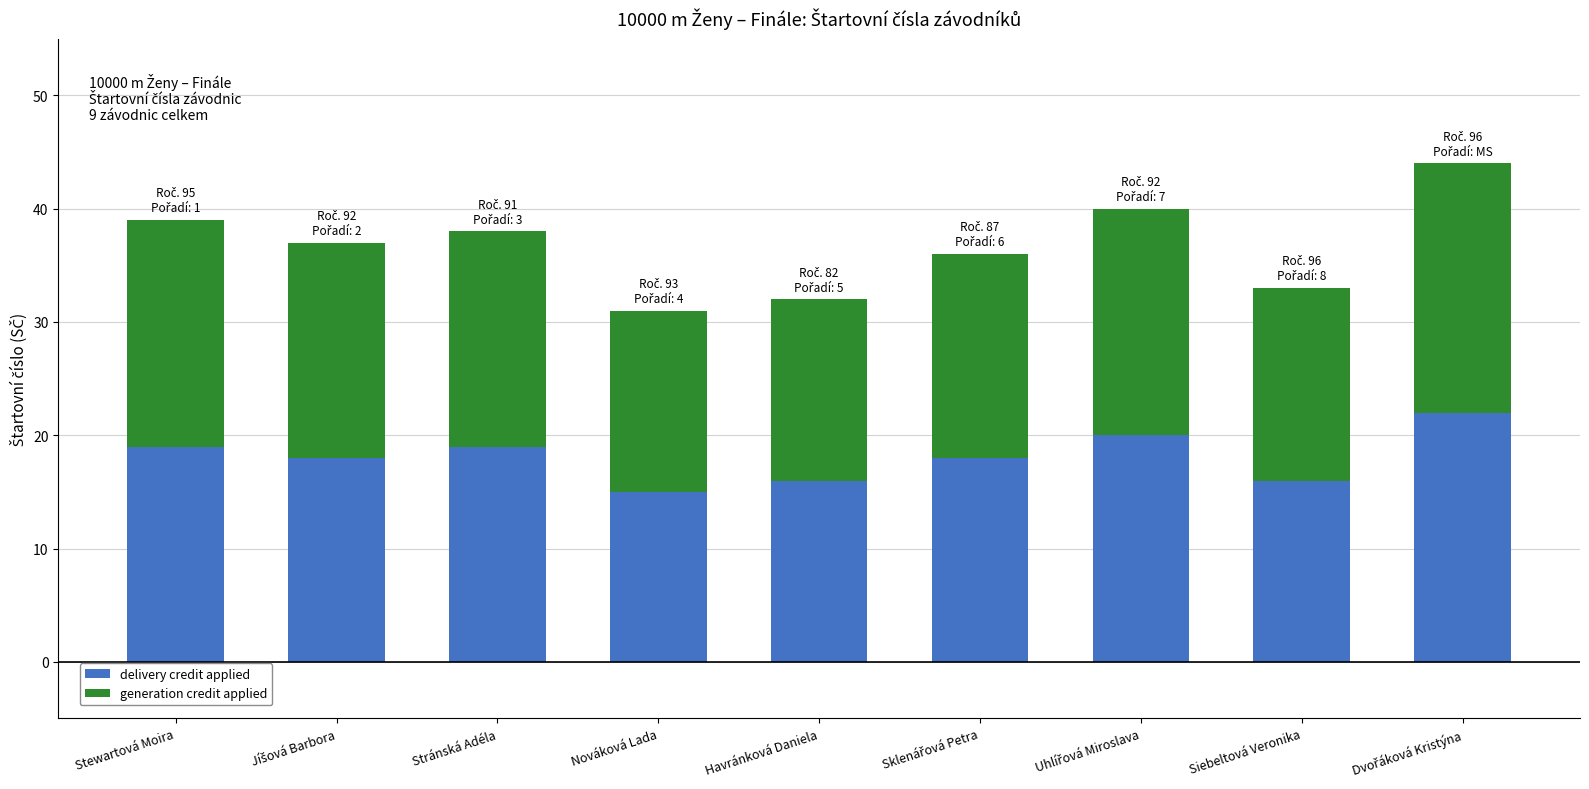

What is the maximum value for delivery credit applied?

22